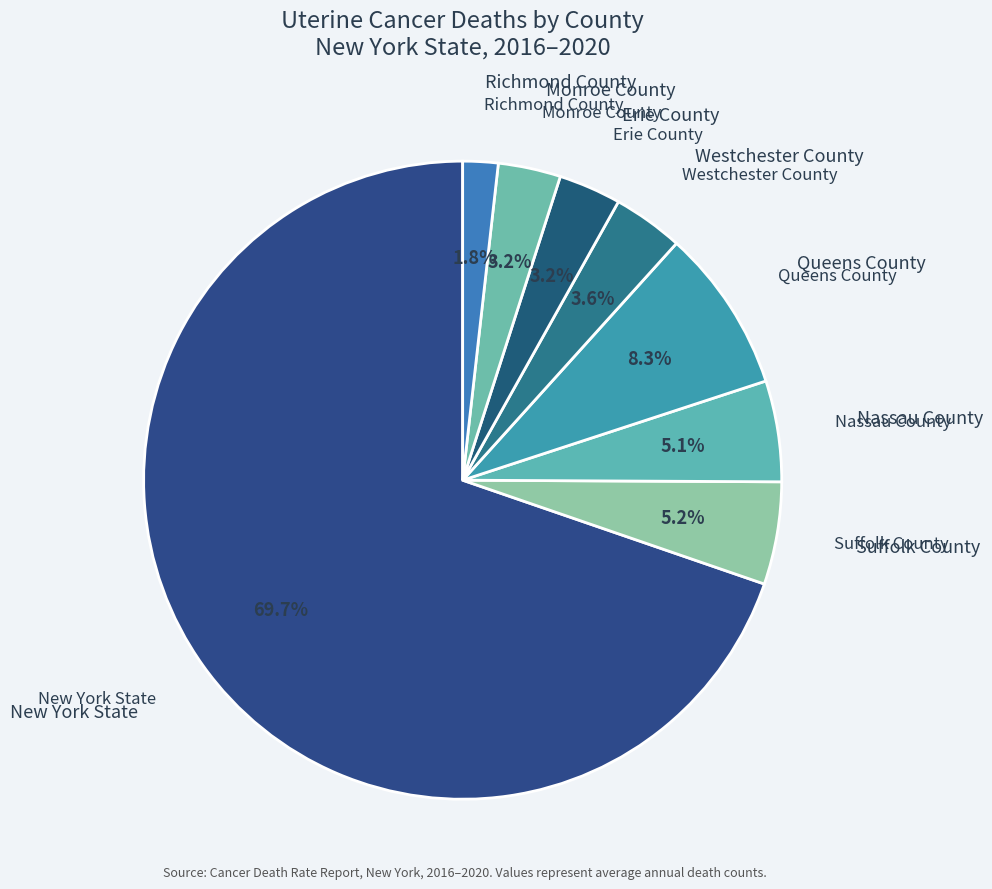

What percentage is the Nassau County slice, to the nearest percent?

5%